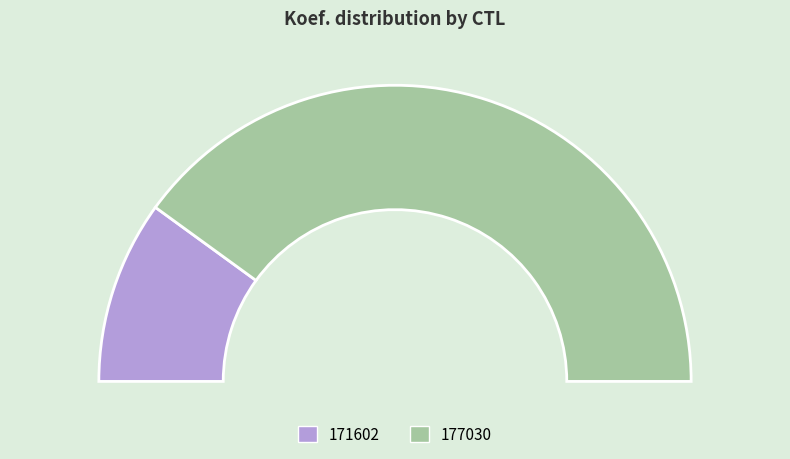

Does any single category account for the majority?

Yes